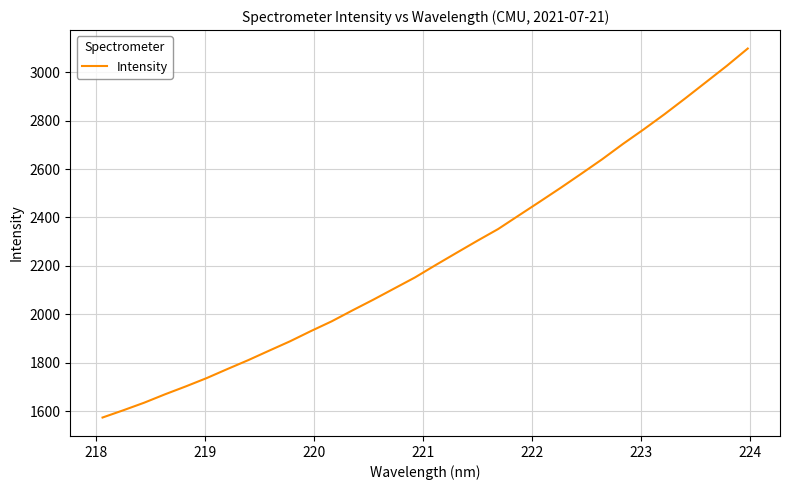

What is the greatest value displayed?

3097.7